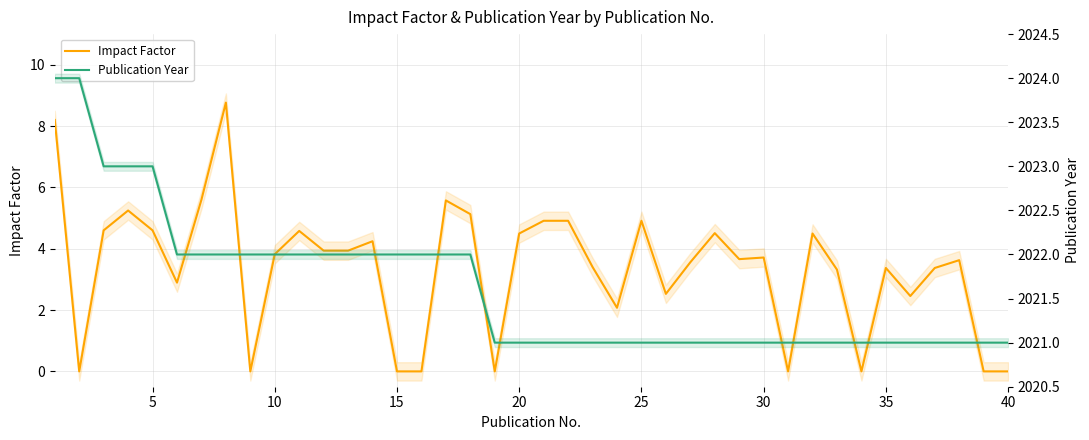

True or false: Publication Year and Impact Factor intersect in this chart.

False